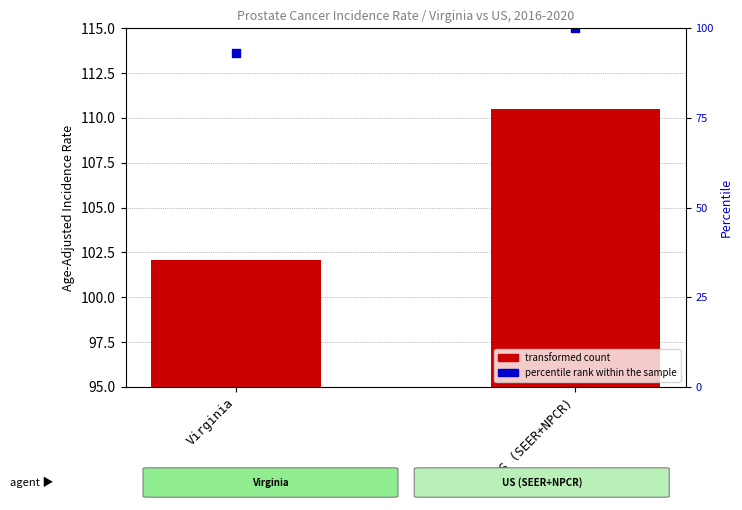

At how many categories does at least one series exceed 81?

2